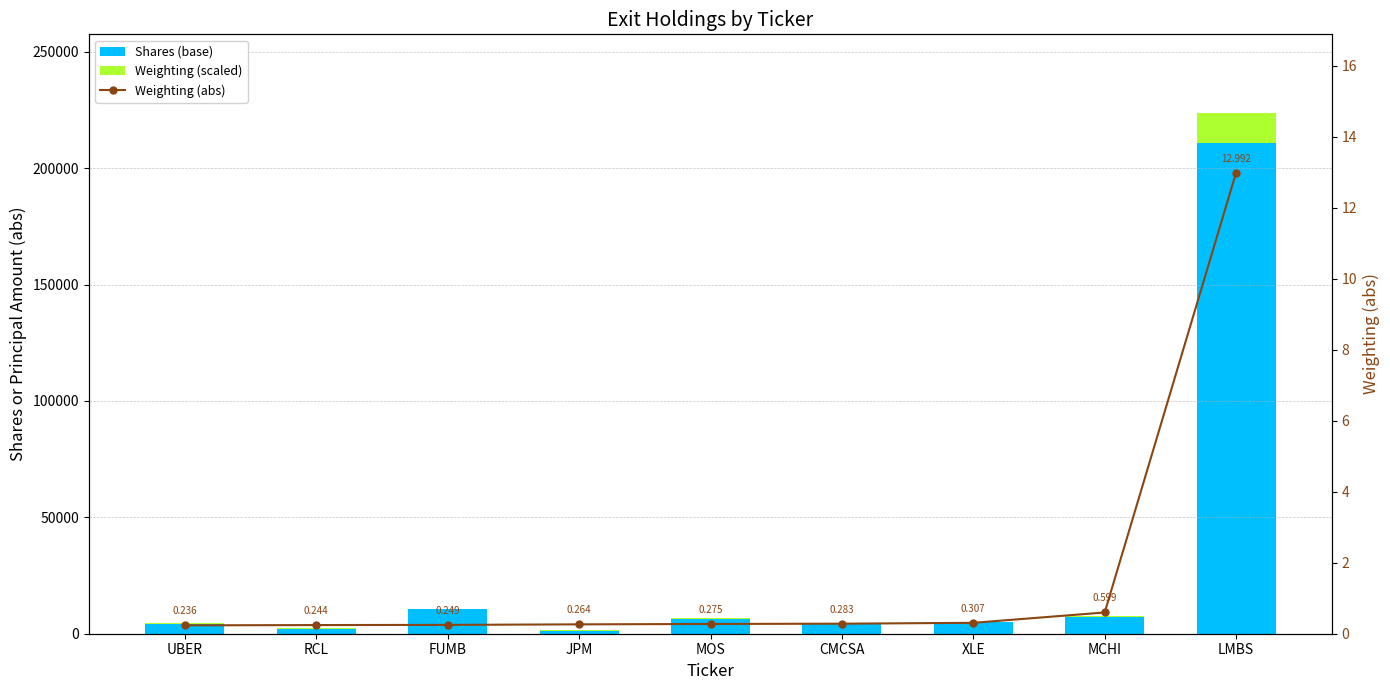

Is it true that Weighting (scaled) equals 307.0 at XLE?

True